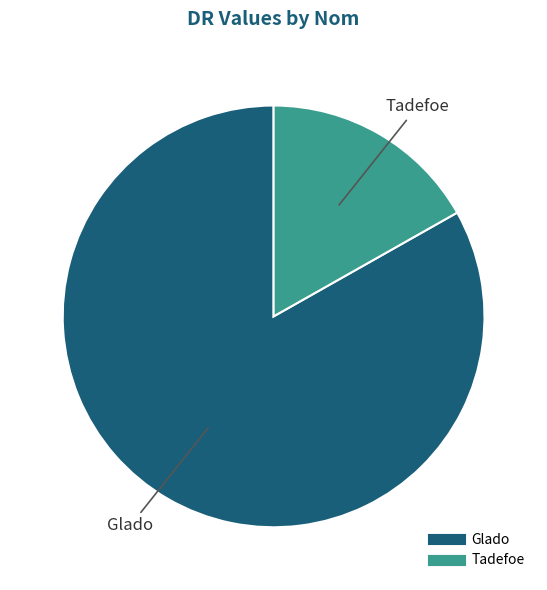

Rank the categories by value from lowest to highest.

Tadefoe, Glado